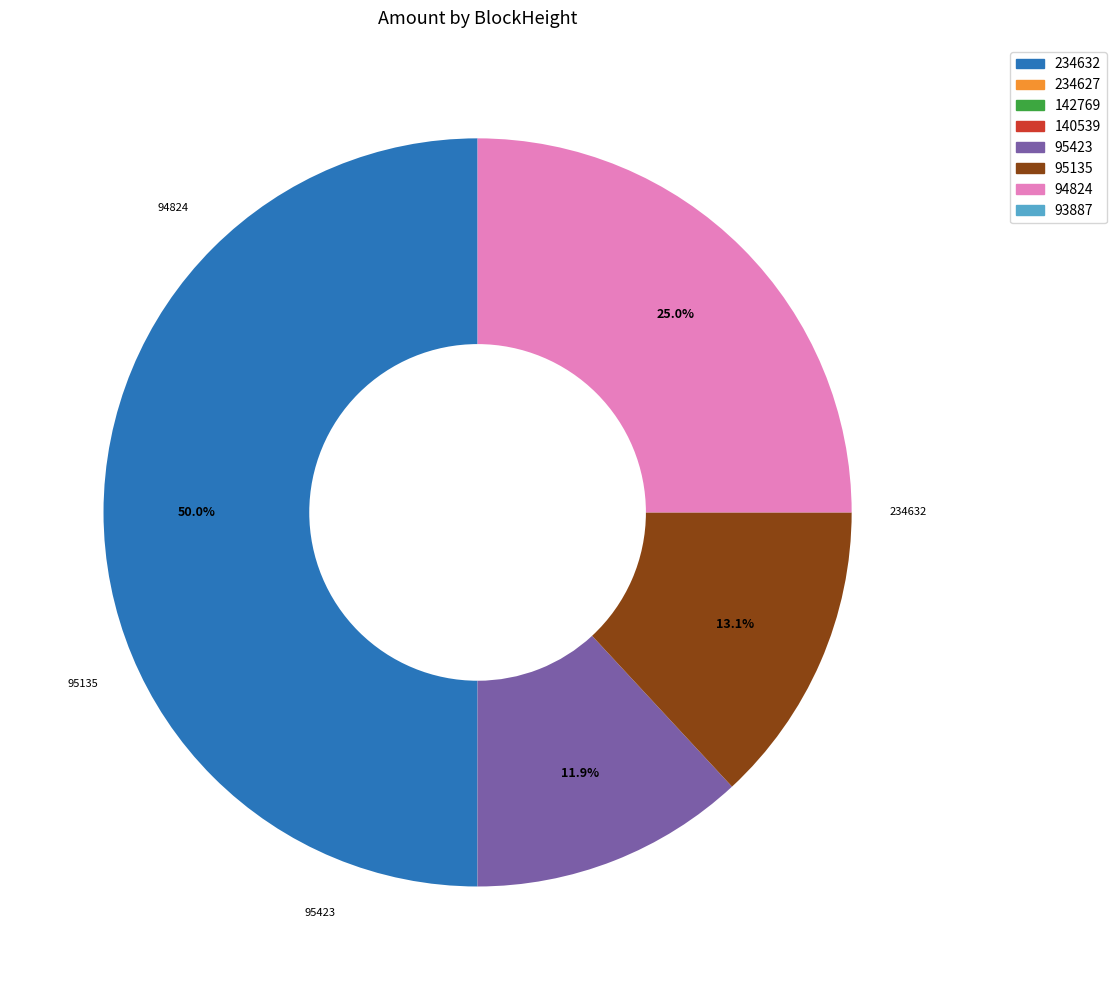

To the nearest percent, what percentage of the pie is 94824?

25%